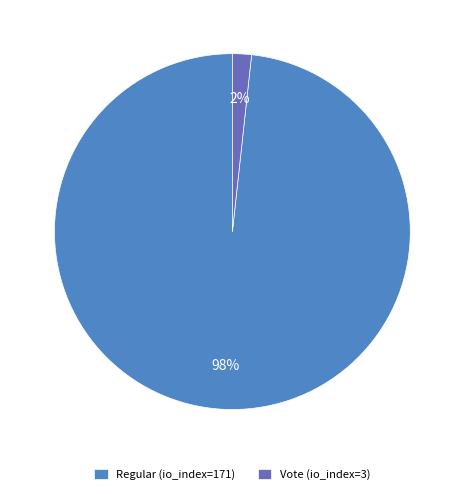

To the nearest percent, what percentage of the pie is Regular (io_index=171)?

98%